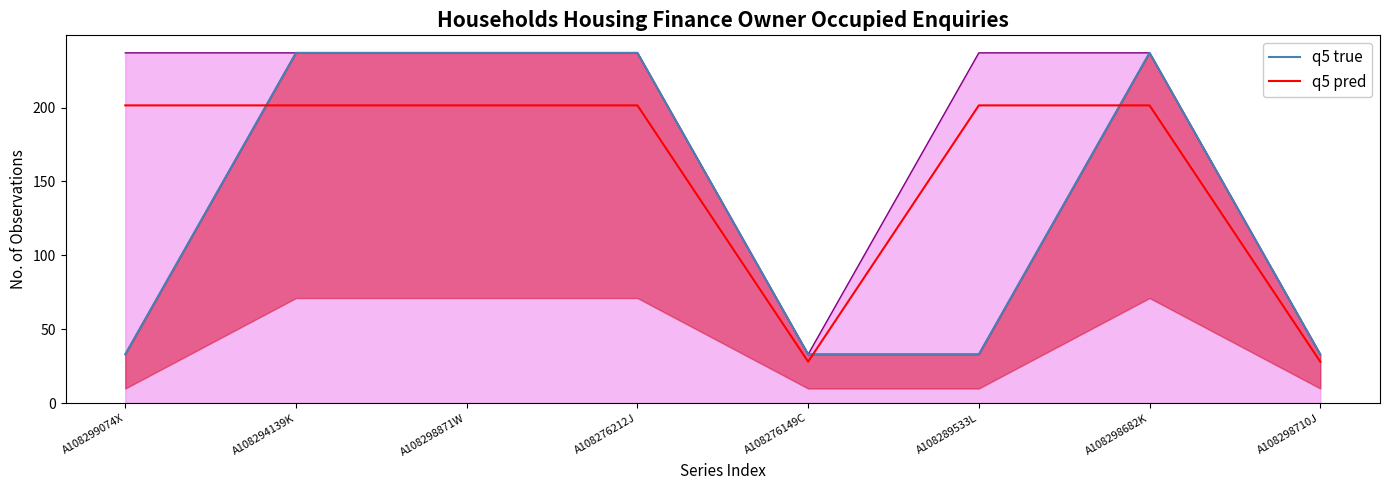

How many lines are shown in the chart?

2